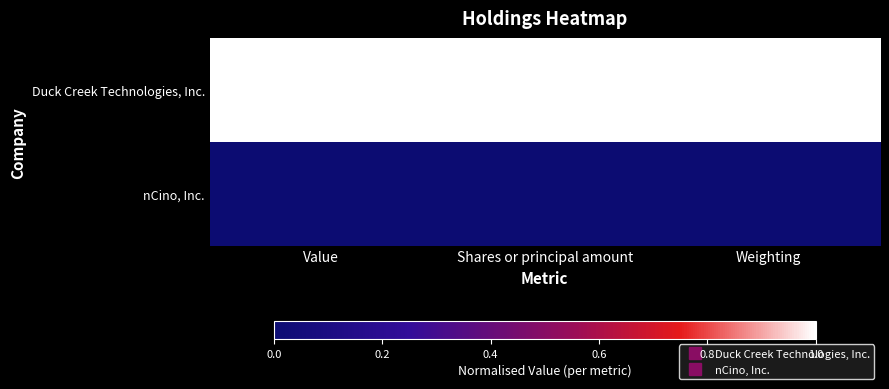

Rank the series by their average value, from lowest to highest.

nCino, Inc., Duck Creek Technologies, Inc.